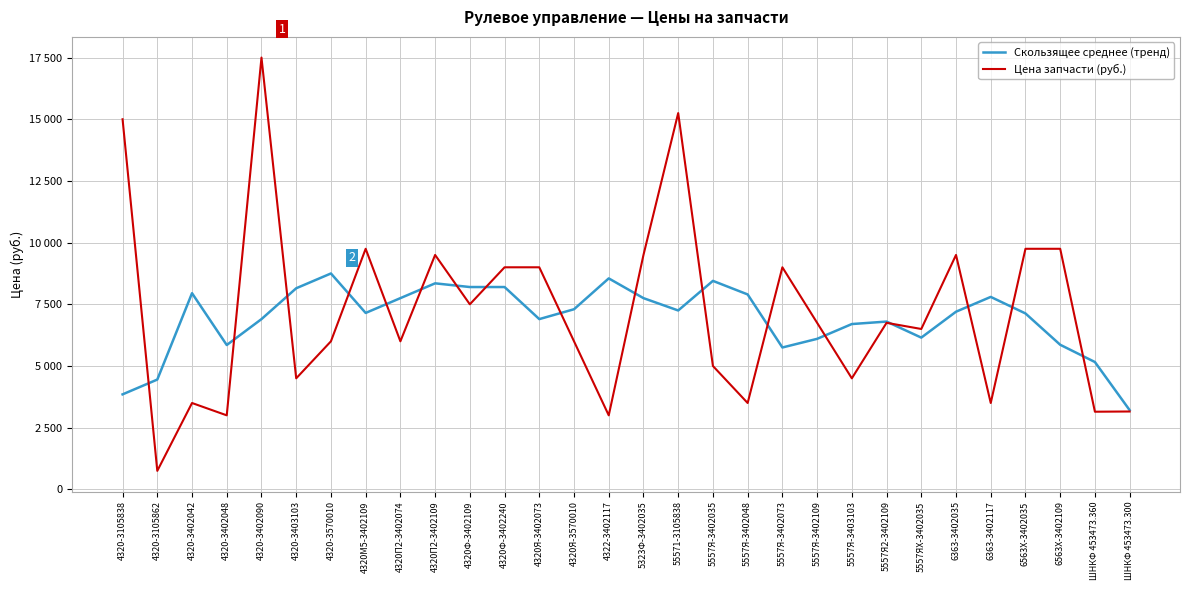

Where do Скользящее среднее (тренд) and Цена запчасти (руб.) first cross each other?

4320-3105838 and 4320-3105862